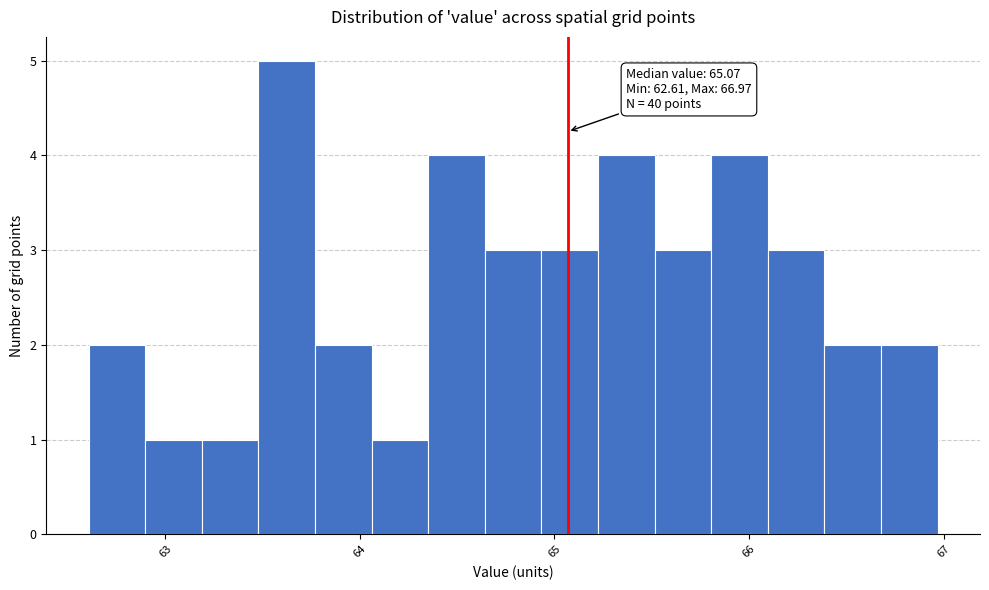

Around what value on the x-axis is the tallest bar? Give the approximate position of its centre, as read against the axis.

63.6